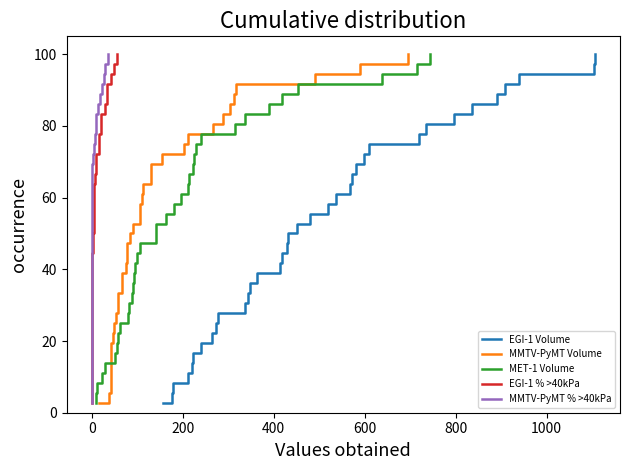

How many categories are shown in the chart?

36